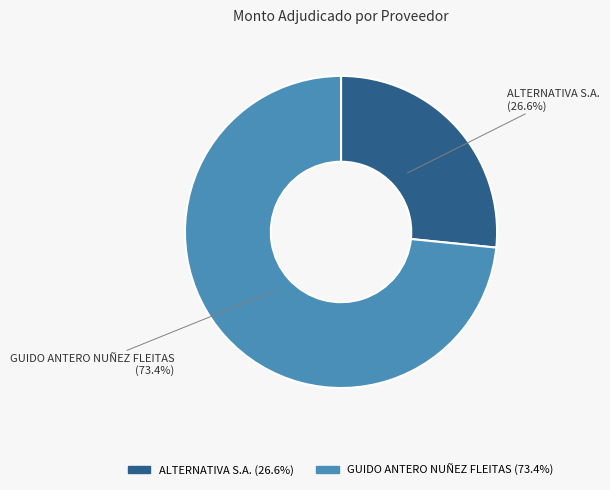

What percentage is the ALTERNATIVA S.A. slice, to the nearest percent?

27%